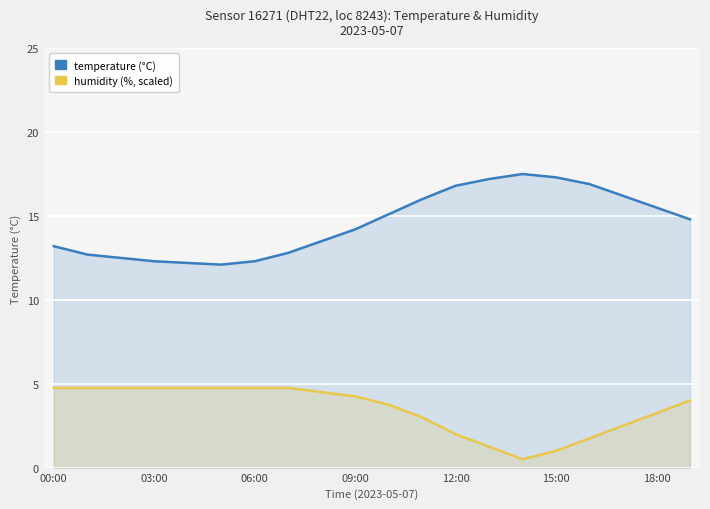

At how many categories does at least one series exceed 13?

13